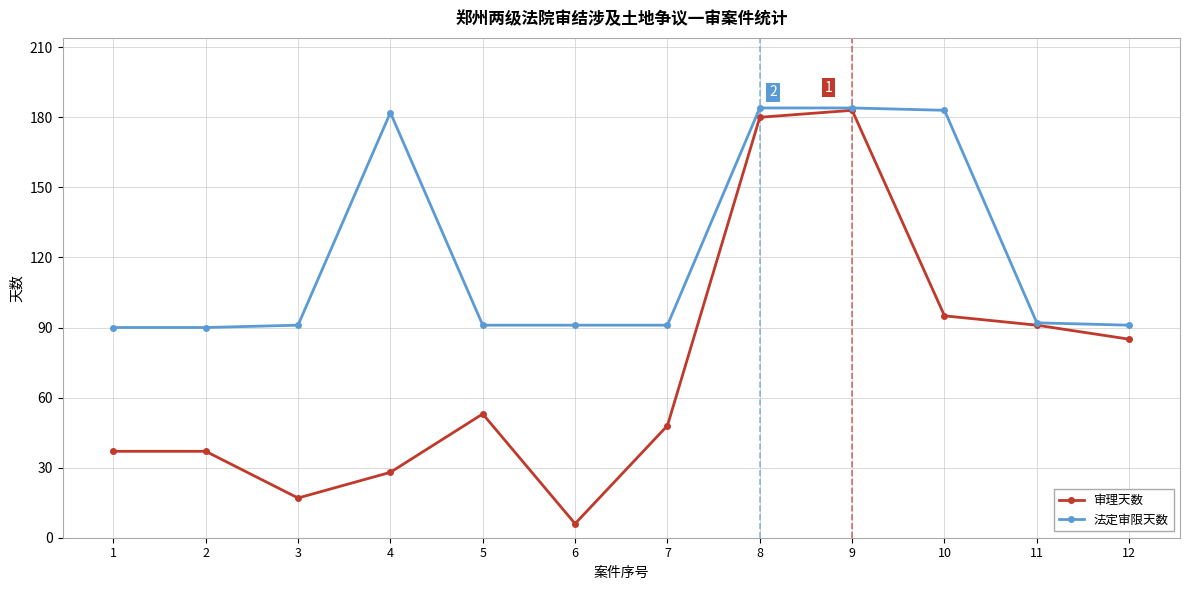

What is the value of the 法定审限天数 point at the 4th from the left?

182